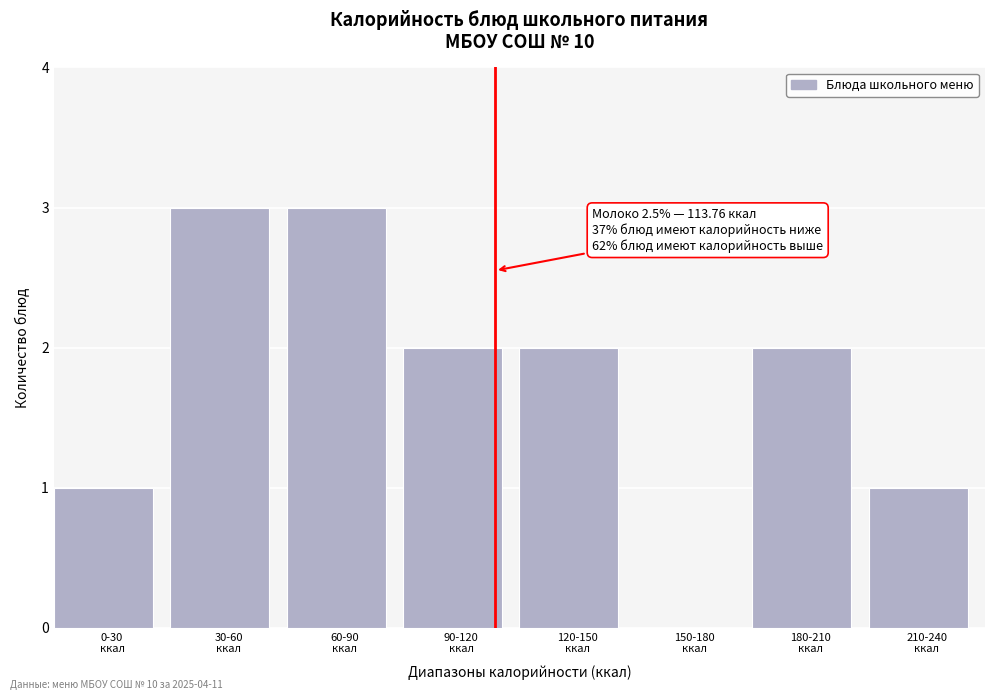

What is the maximum value shown in the chart?

3